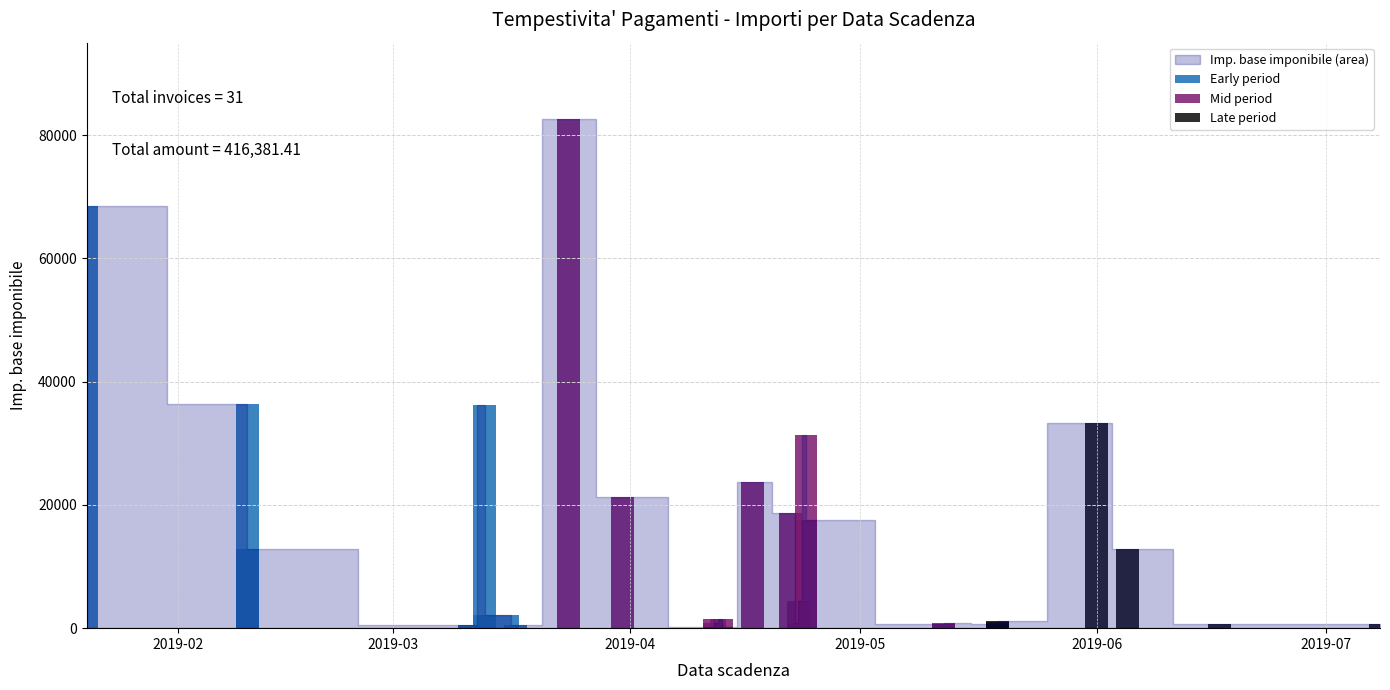

What is the sum of all values?

416381.4